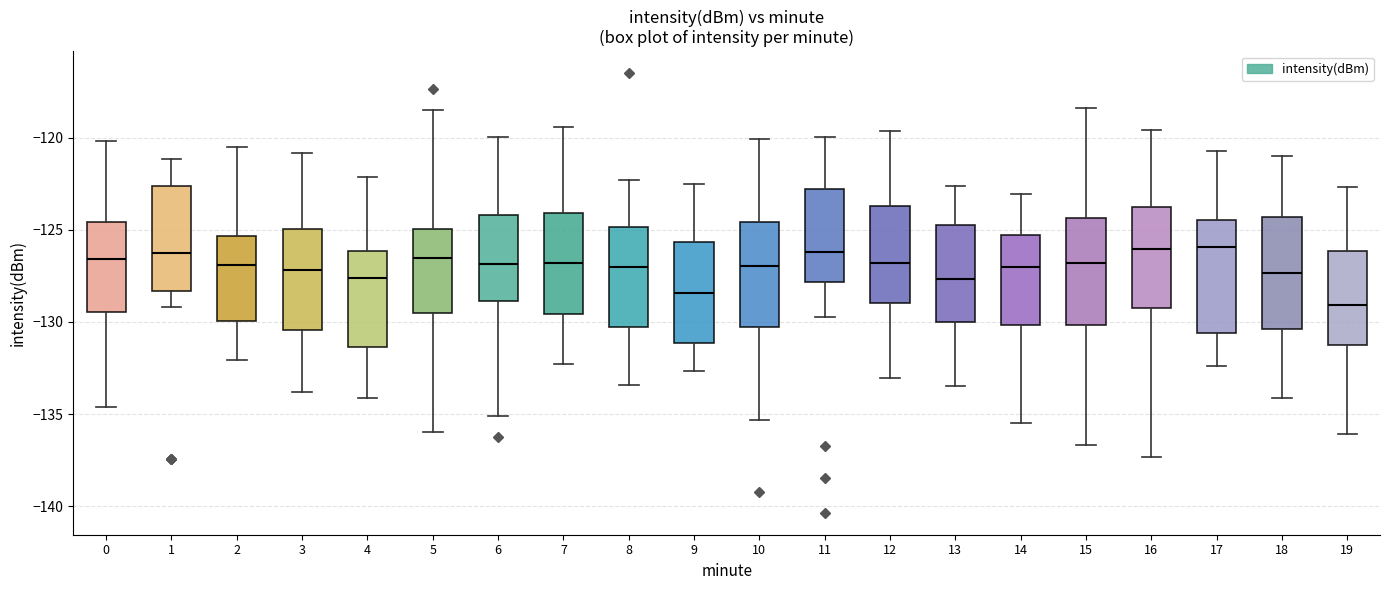

Where is the upper edge of the box at x = 9 on the y-axis? The values are not printed on the chart, so give them approximately, as read against the axis.

-125.5